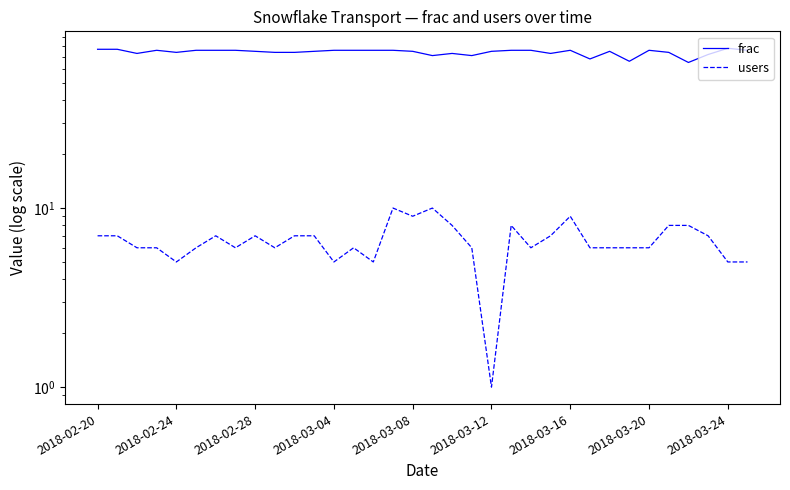

Which series has the widest spread of values?

frac